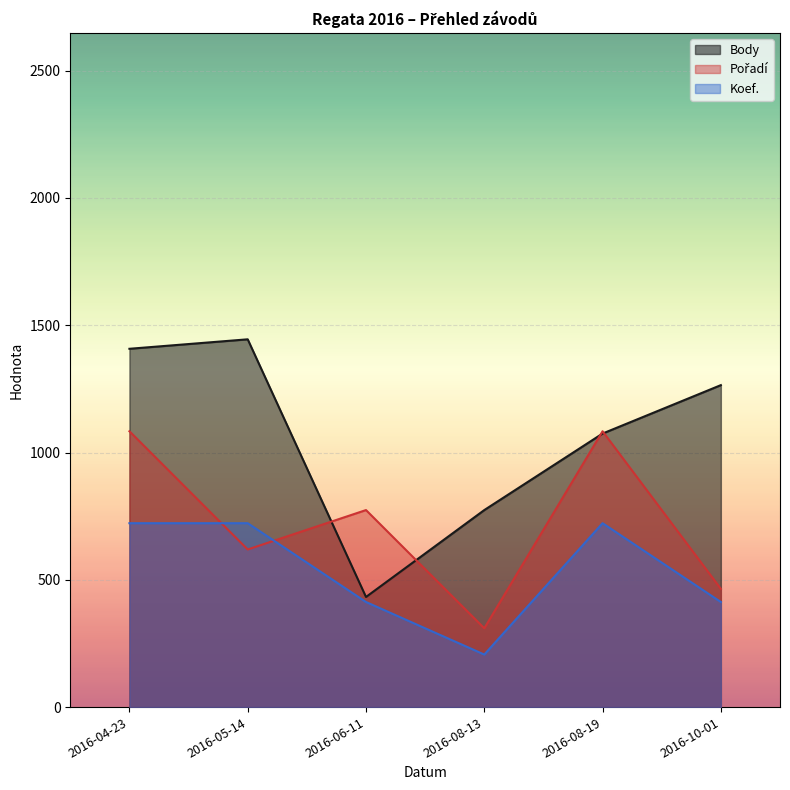

How many data points in Body are less than 1264?

3